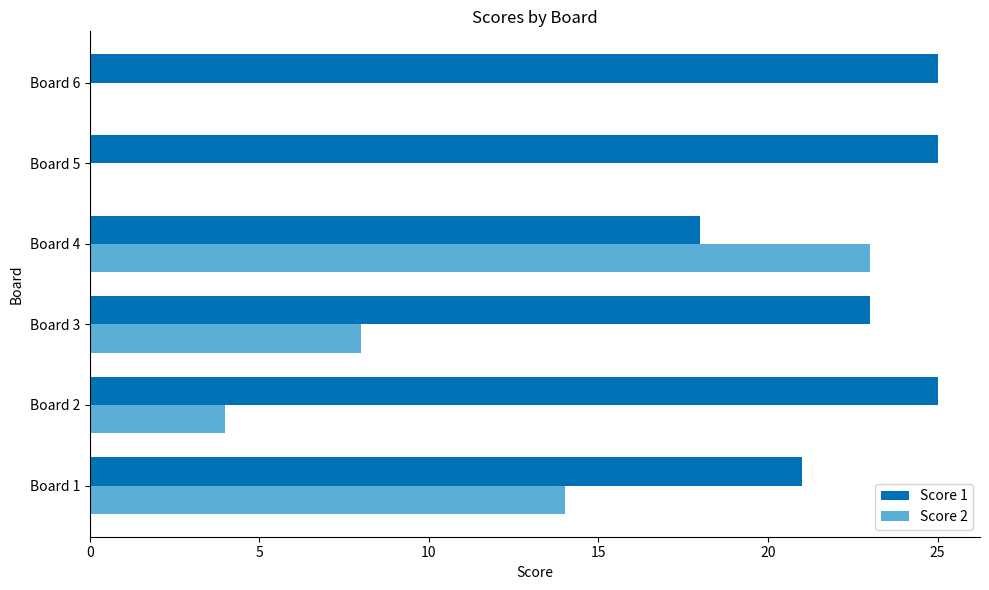

What is the sum of the Score 1 values at Board 2 and Board 6?

50